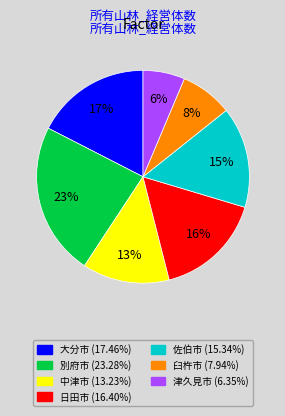

To the nearest percent, what is the difference between the largest and smallest slice percentages?

17%